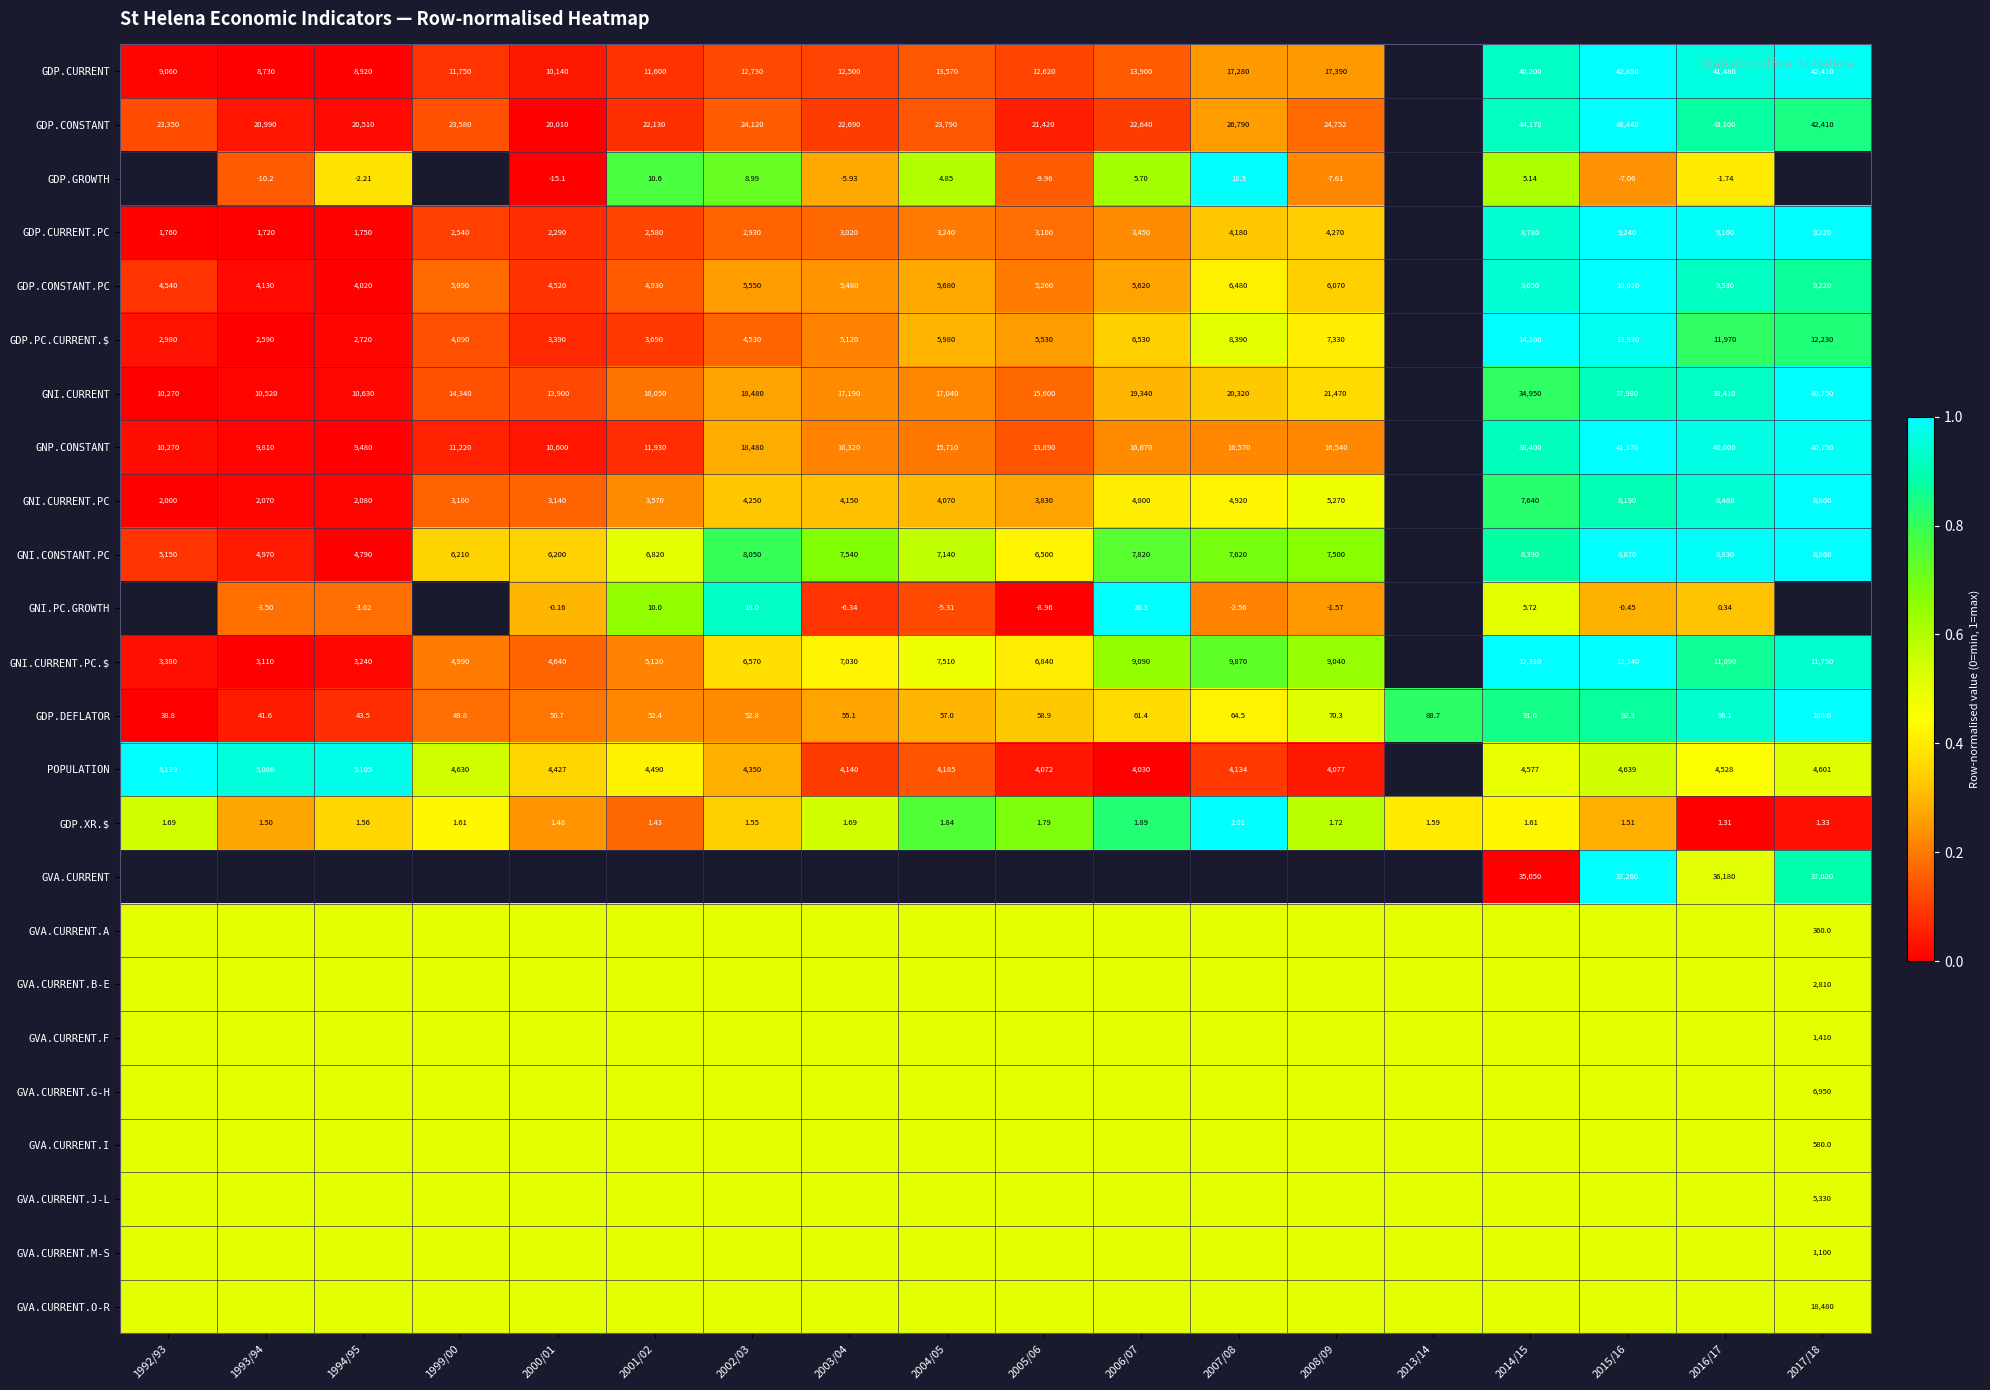

At which category is the sum across all series the highest?

2015/16